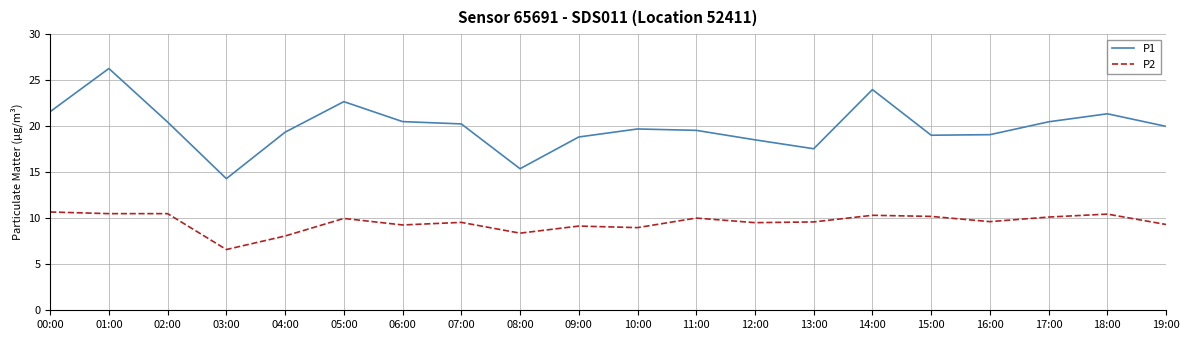

What position from the left is 14:00?

15